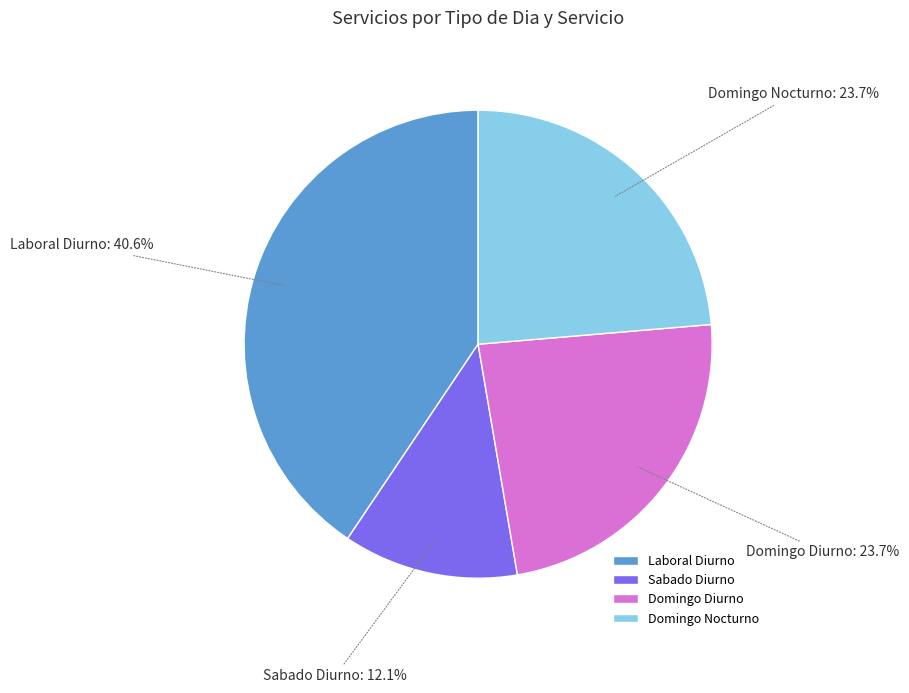

Approximately how many times larger is the value at Domingo Diurno compared to Laboral Diurno?

0.6